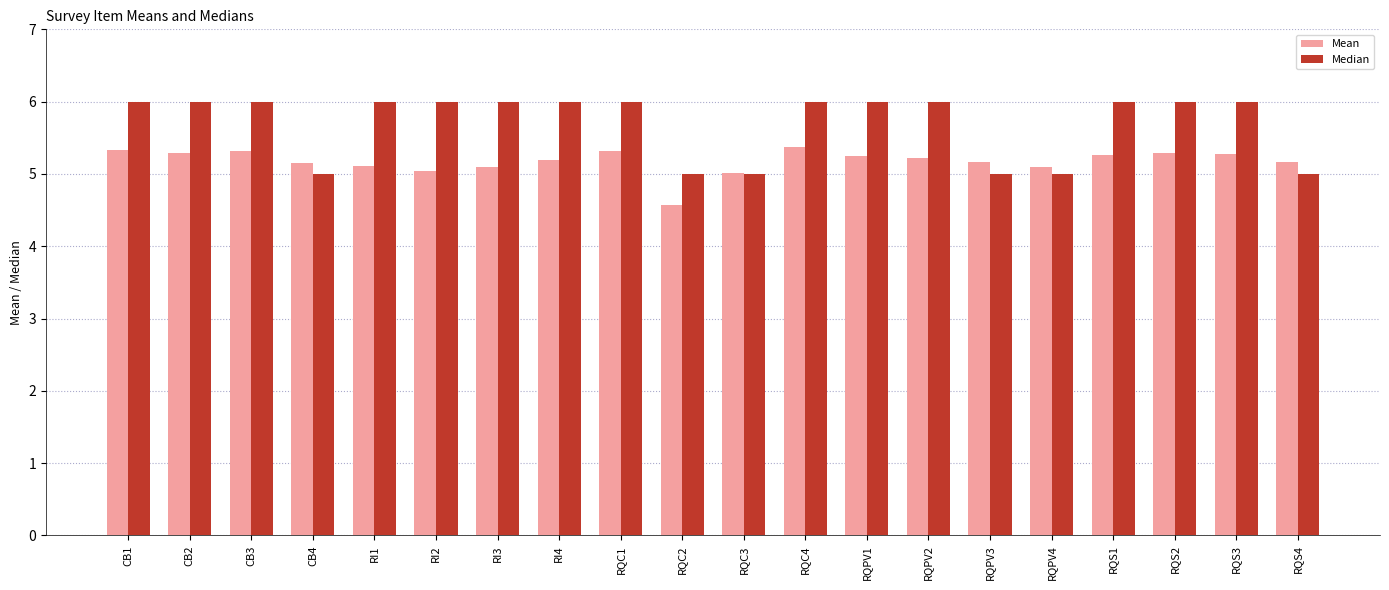

The Mean series shows 5.2 at RI4. True or false?

True